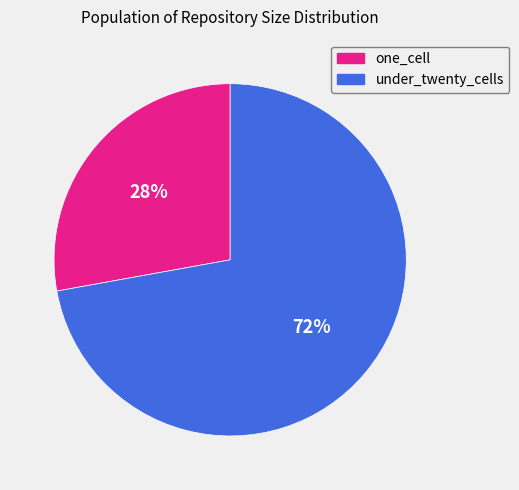

Is there a majority slice in this chart?

Yes